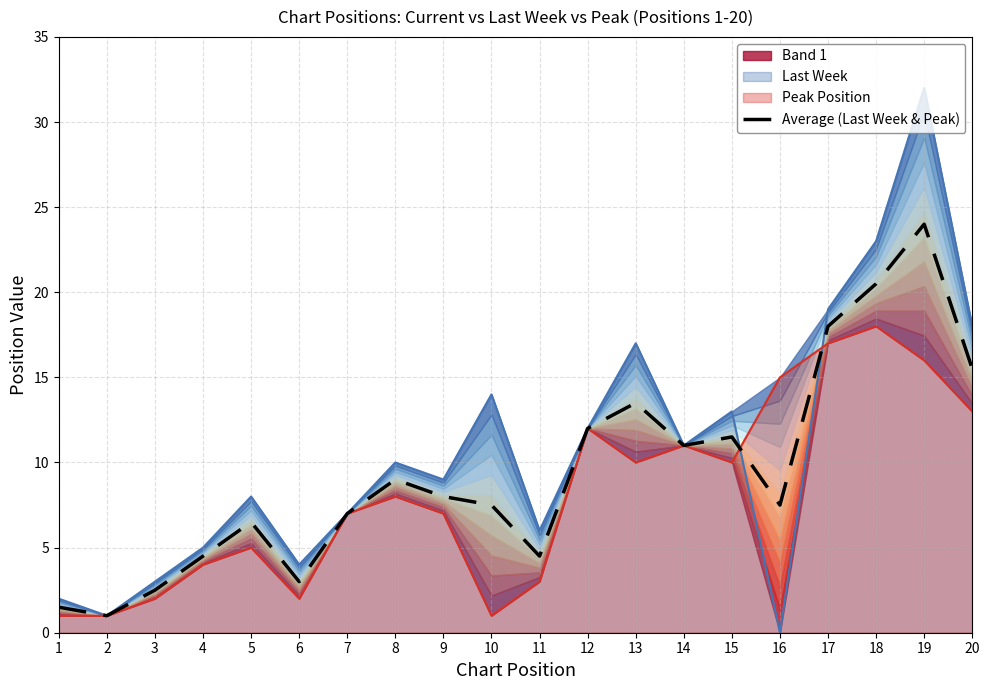

True or false: Peak Position has a value of 3.2 at 5.

False